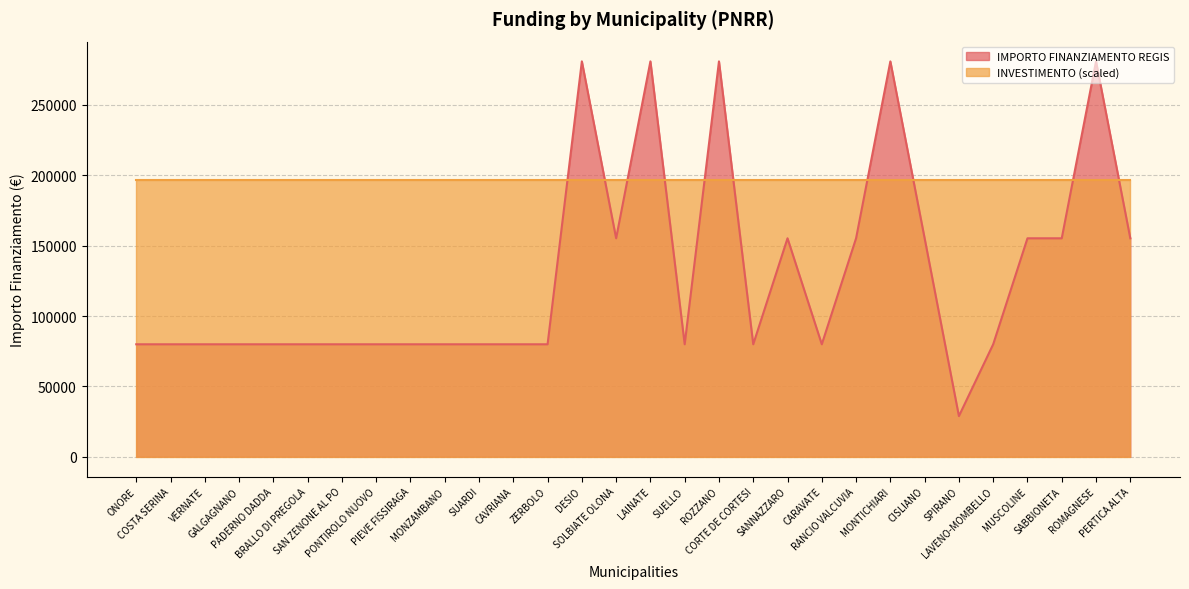

What value does the data have at PADERNO DADDA, to the nearest 10?

79920